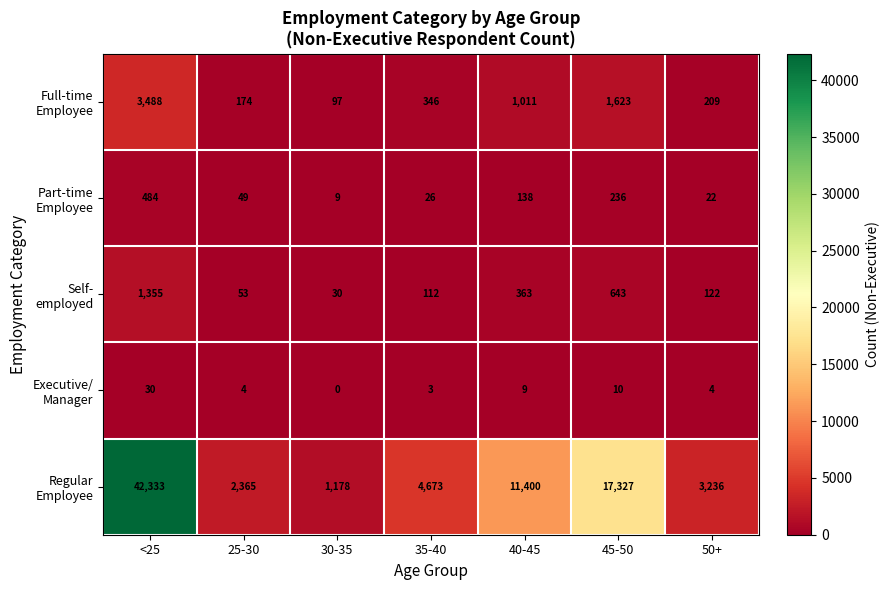

What is the greatest value displayed?

42333